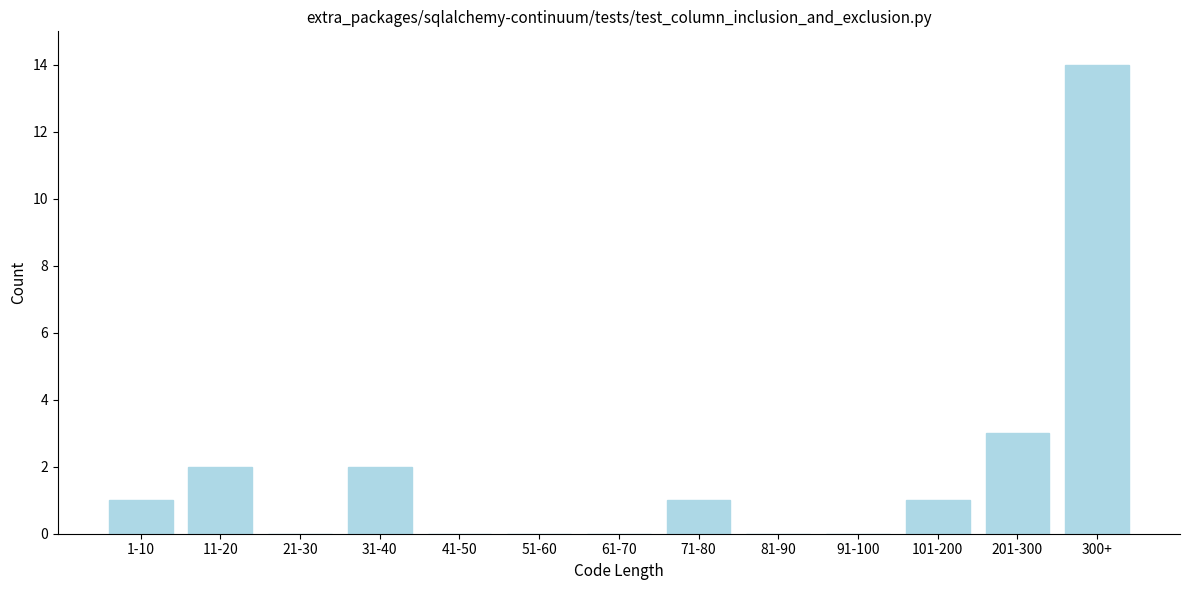

Reading left to right, list all the values displayed in this chart.

1-10=1	11-20=2	21-30=0	31-40=2	41-50=0	51-60=0	61-70=0	71-80=1	81-90=0	91-100=0	101-200=1	201-300=3	300+=14